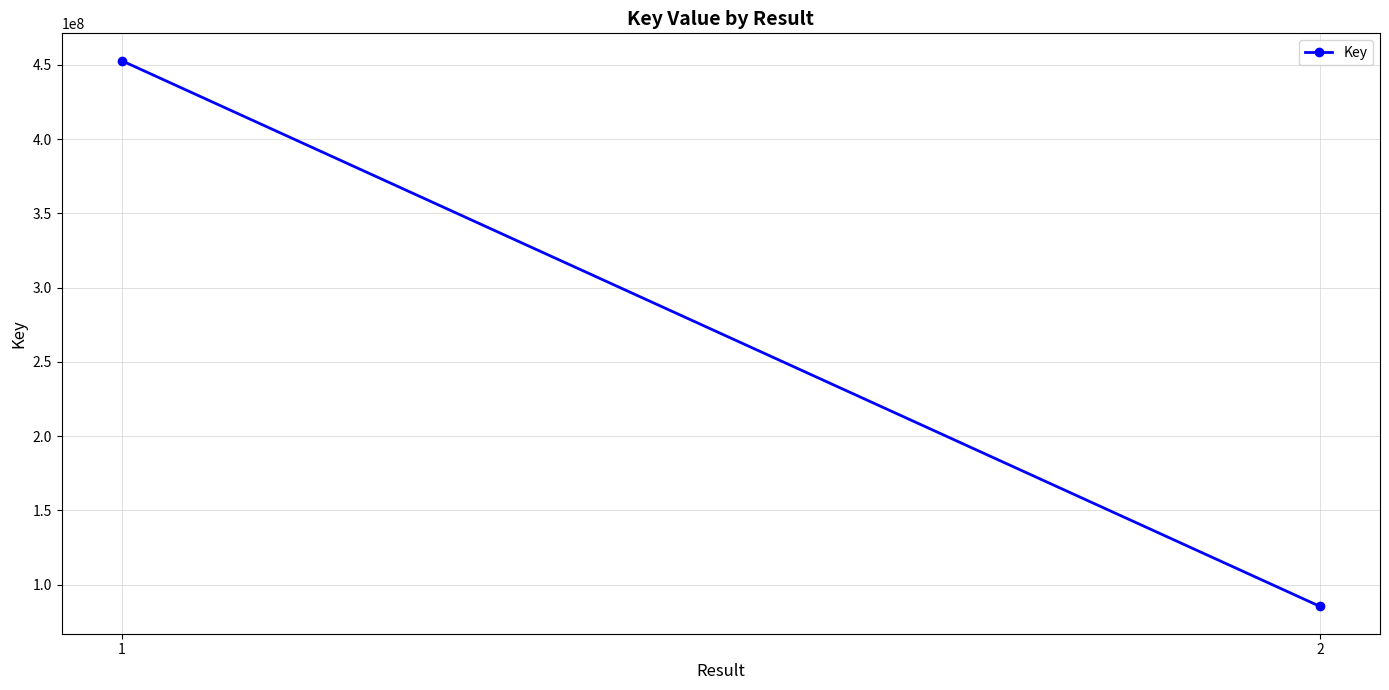

Rank the categories by value from lowest to highest.

2, 1